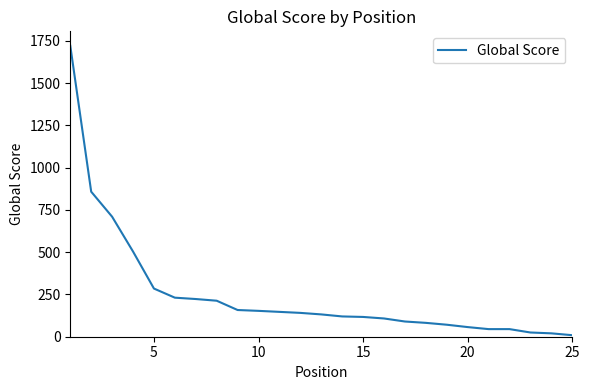

What is the difference between the maximum and minimum values?

1712